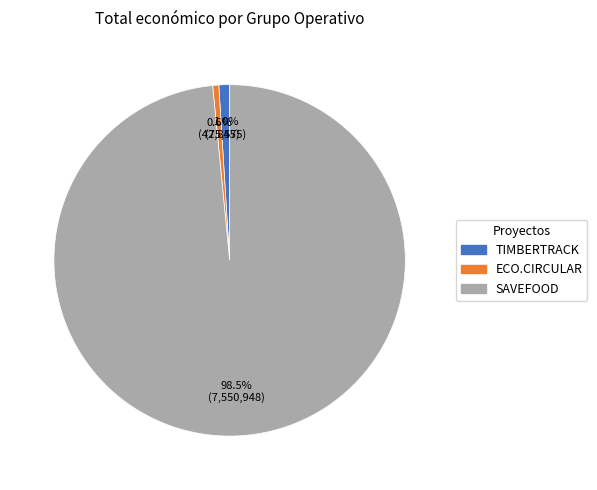

Does SAVEFOOD account for over 50% of the chart?

Yes